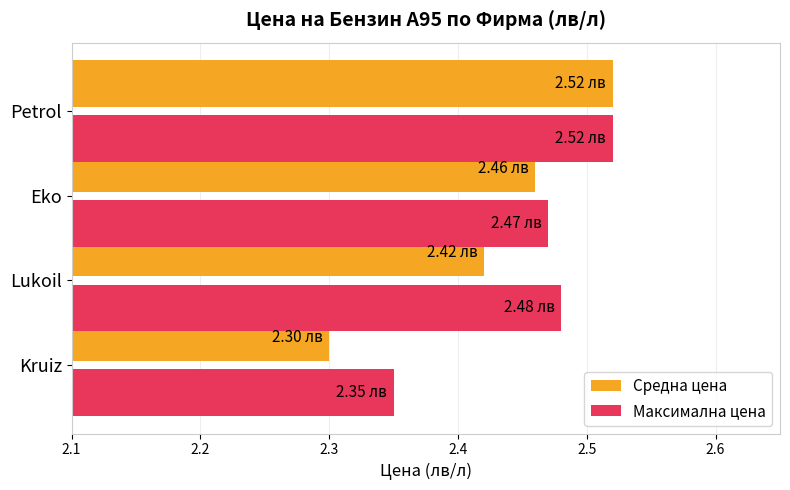

At which label is Средна цена closest to 2?

Kruiz